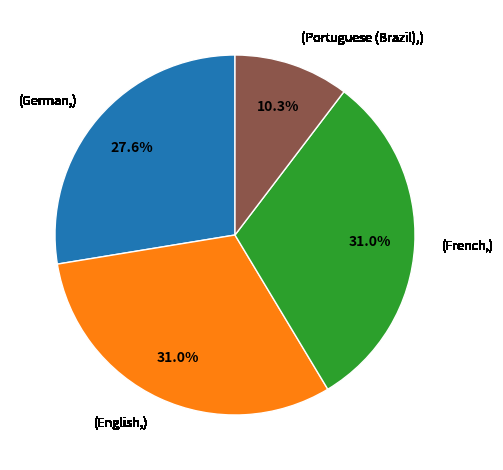

Is there a majority slice in this chart?

No